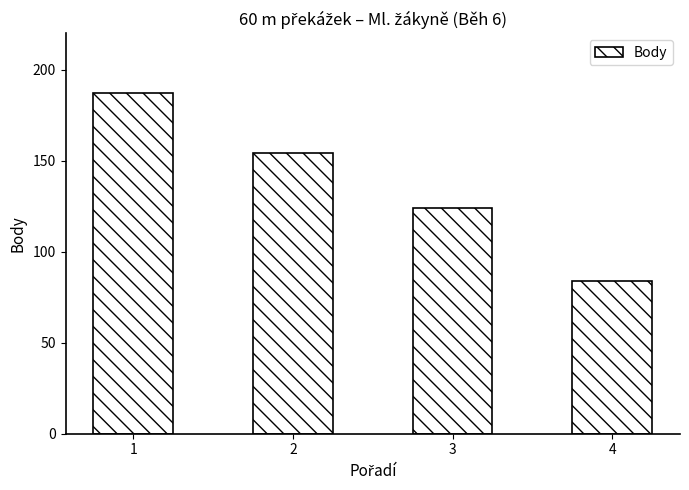

Reading right to left, extract all data points from this chart.

84	124	154	187